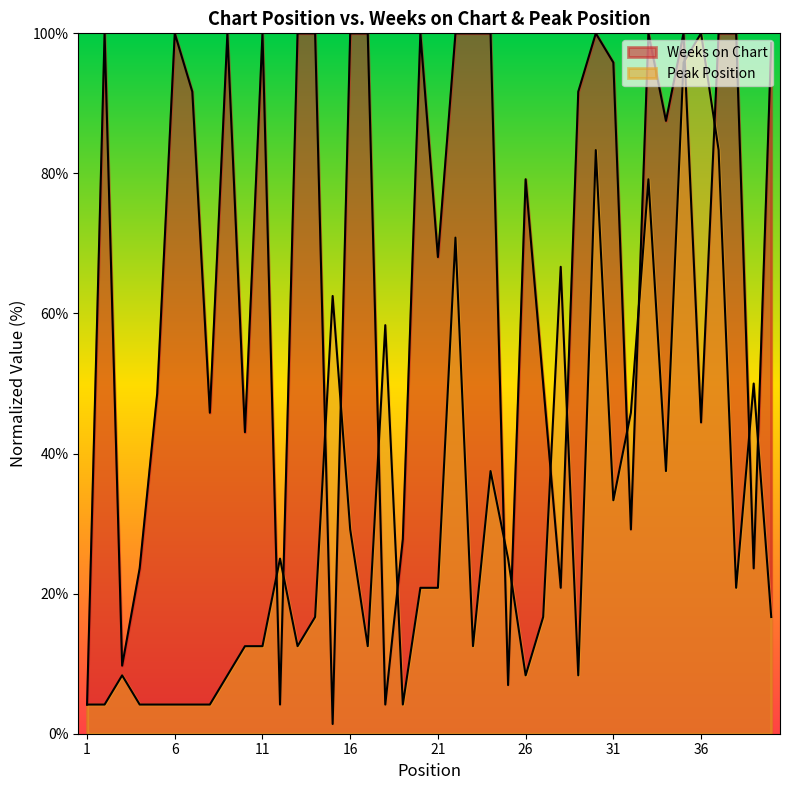

What is the difference between the Weeks on Chart values at 25 and 29?

84.7